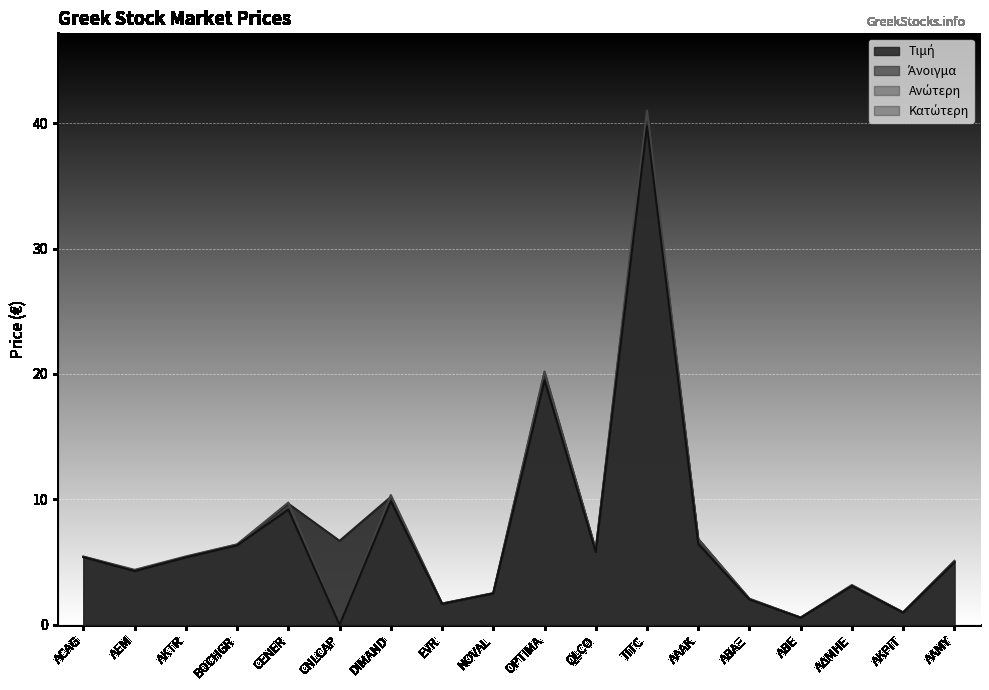

Reading right to left, extract all data points from this chart.

Τιμή: 5.0	1.0	3.1	0.6	2.1	6.8	40.5	6.0	20.1	2.5	1.7	10.2	6.7	9.7	6.4	5.4	4.3	5.4
Άνοιγμα: 5.1	1.0	3.1	0.6	2.0	6.7	39.8	5.8	19.6	2.5	1.7	9.9	0.0	9.2	6.3	5.4	4.3	5.4
Ανώτερη: 5.1	1.0	3.2	0.6	2.1	6.8	41.0	6.0	20.2	2.5	1.7	10.3	0.0	9.8	6.4	5.5	4.4	5.5
Κατώτερη: 5.0	1.0	3.1	0.6	2.0	6.5	39.8	5.8	19.5	2.5	1.7	9.9	0.0	9.2	6.3	5.4	4.3	5.4